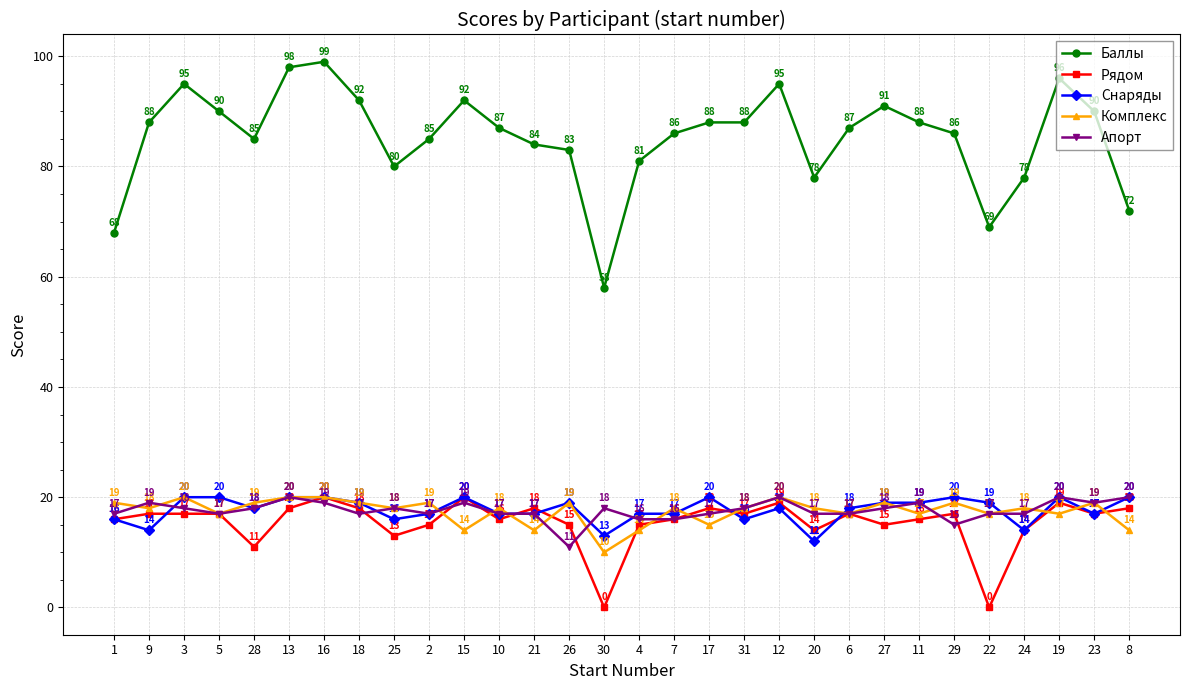

What is the average value of the Апорт series?

18